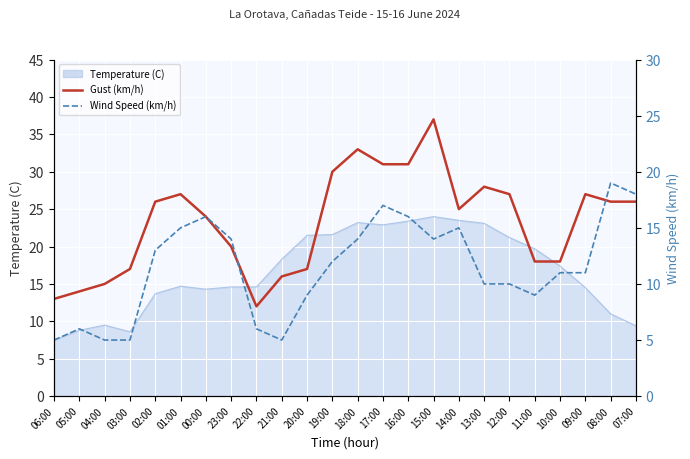

What is the label of the 5th point from the right?

11:00